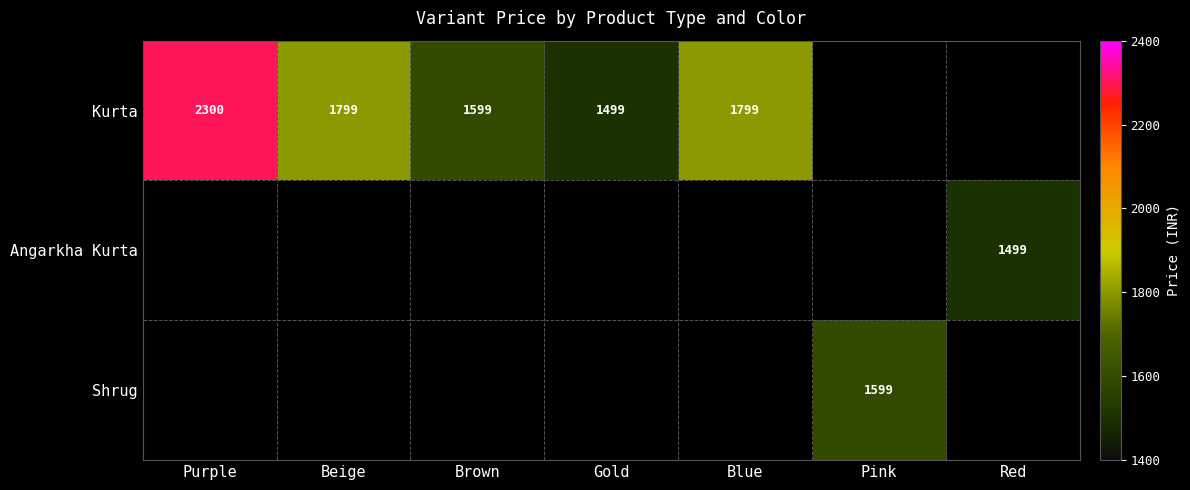

Count the number of data series in this chart.

3